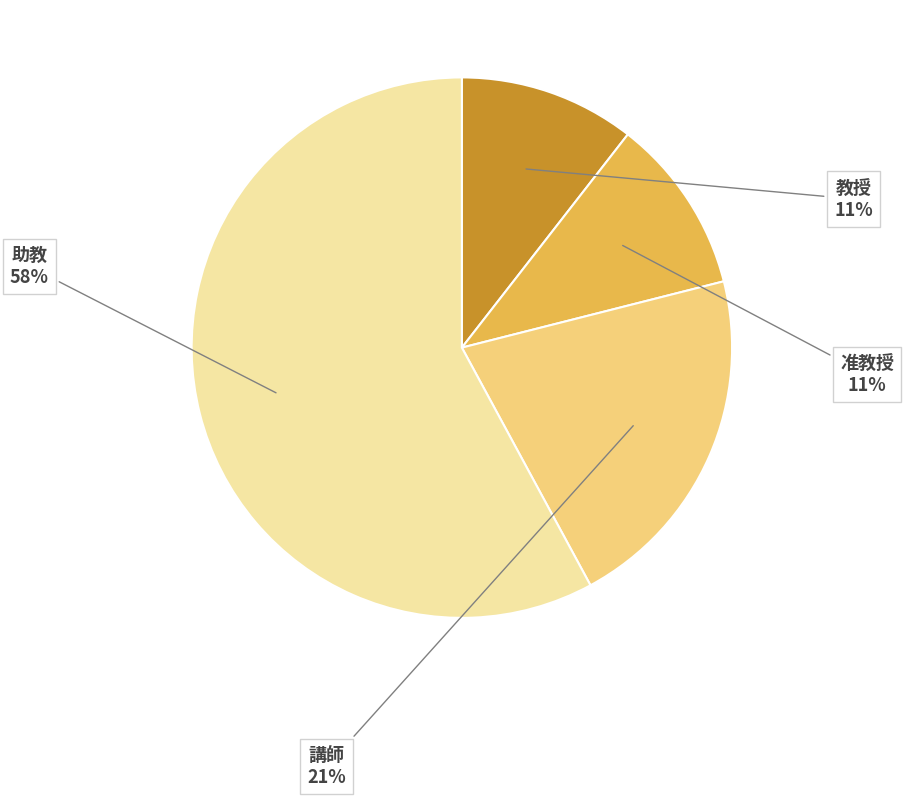

Is there any slice that represents more than half of the pie?

Yes